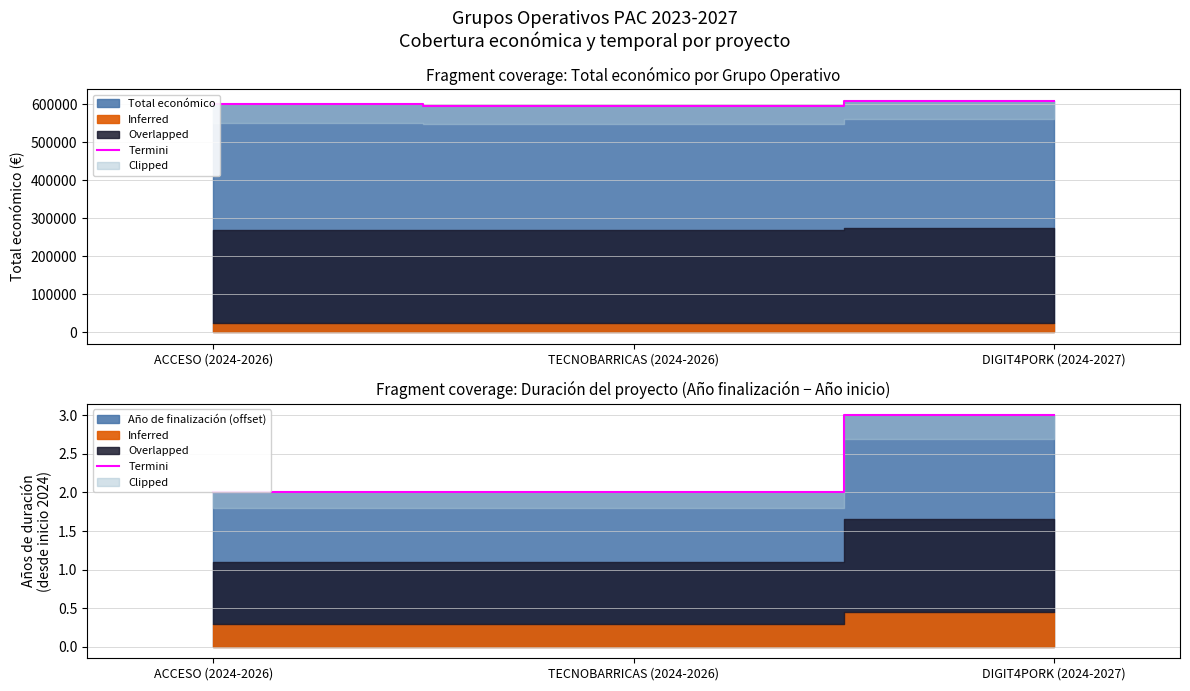

What is the maximum value shown in the chart?

3